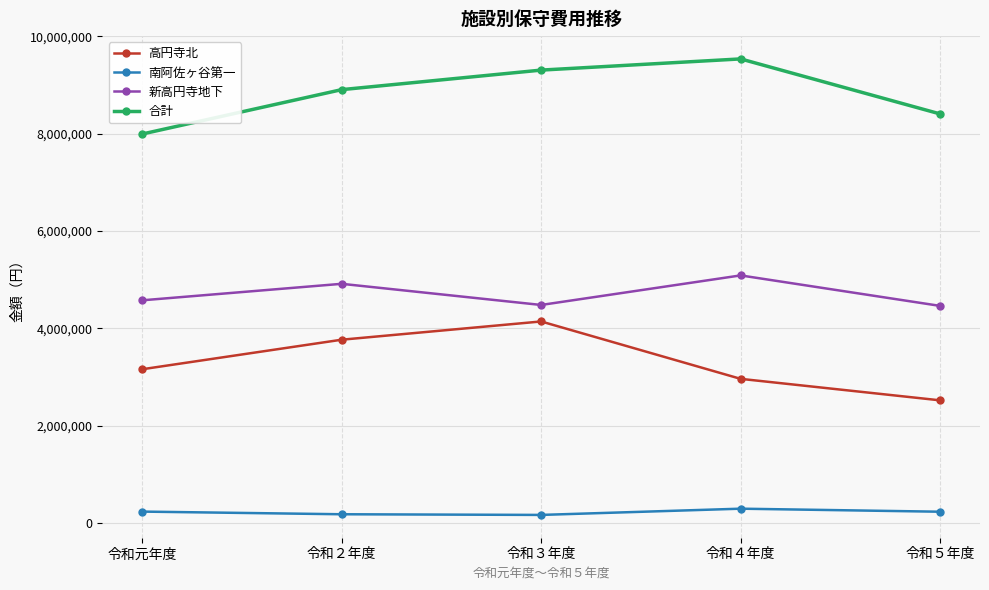

Is it true that 合計 equals 5506793 at 令和２年度?

False